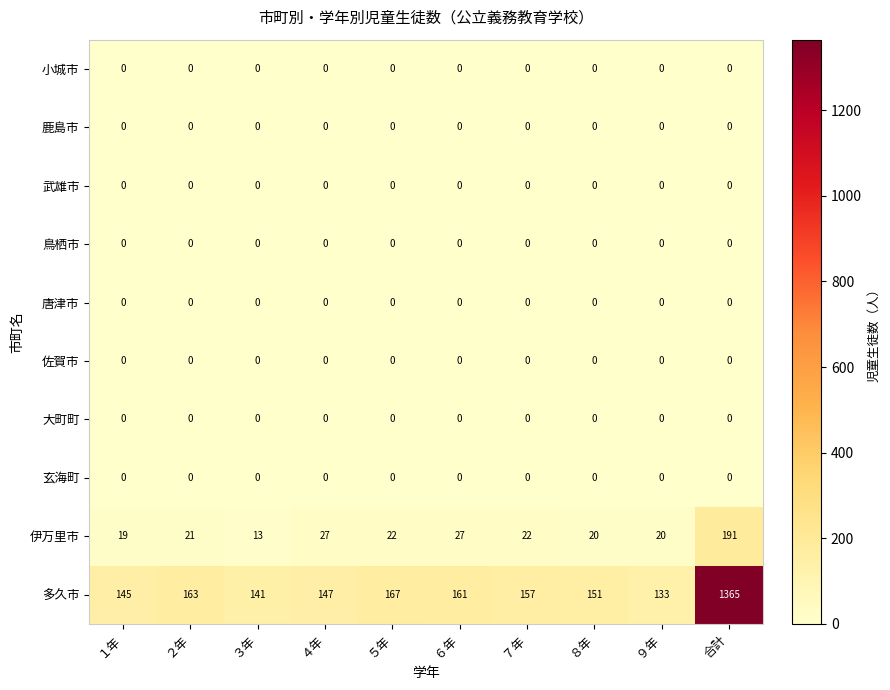

Which series has the largest total across all categories?

多久市